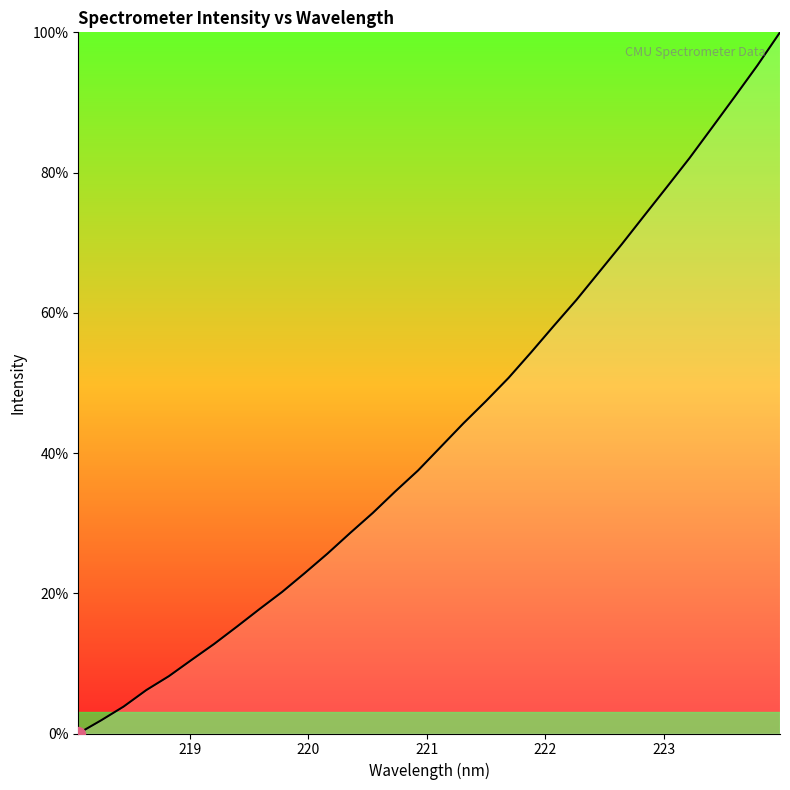

What is the difference between the maximum and minimum values?

100.0